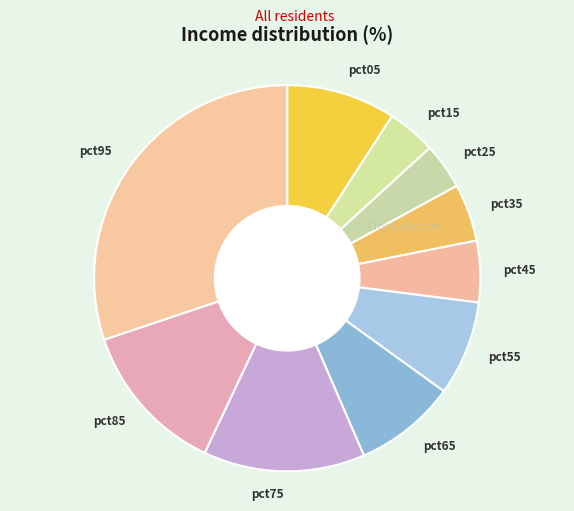

Which has a higher value, pct05 or pct75?

pct75